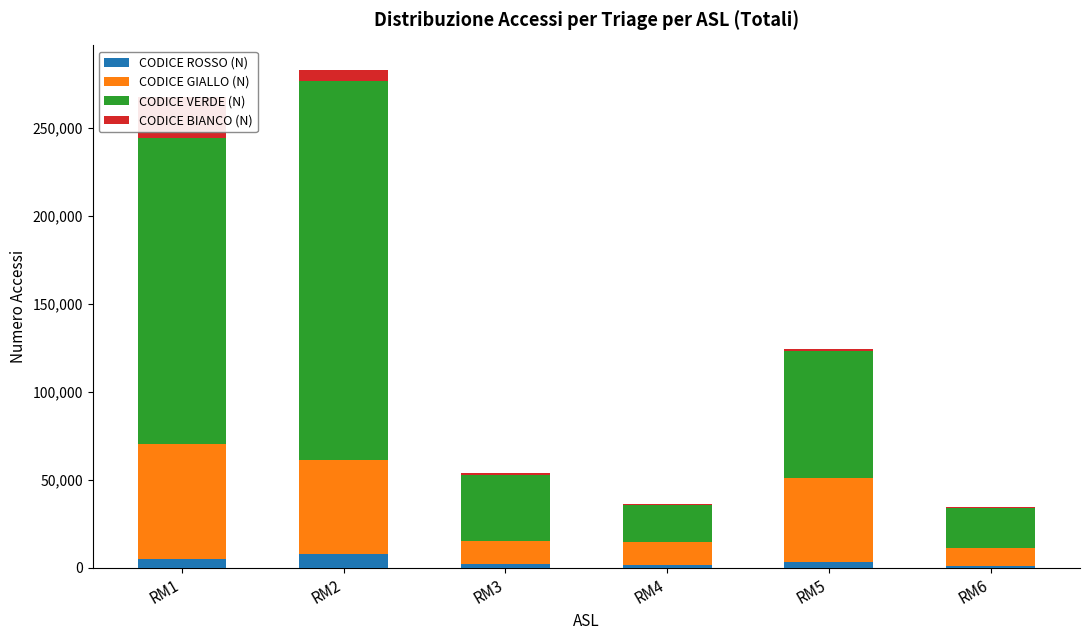

List the series in order of their peak value, highest first.

CODICE VERDE (N), CODICE GIALLO (N), CODICE BIANCO (N), CODICE ROSSO (N)